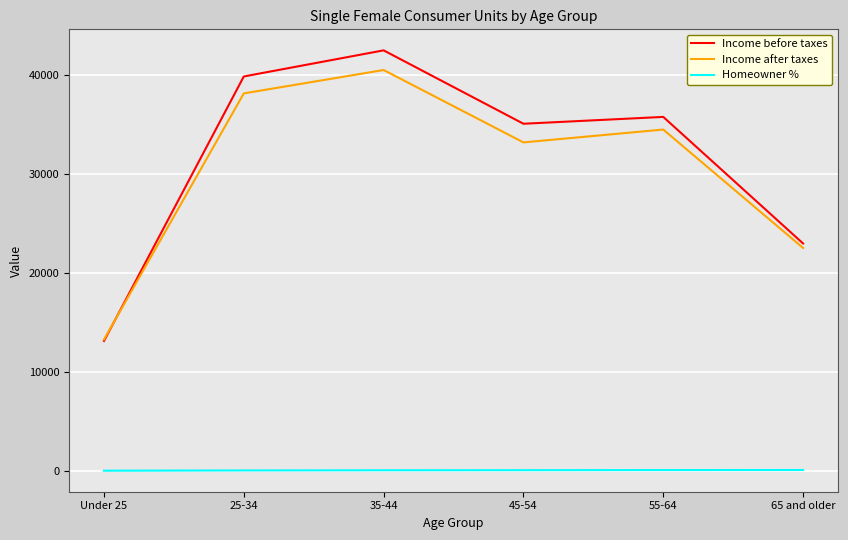

What is the highest value of the Income after taxes series?

40486